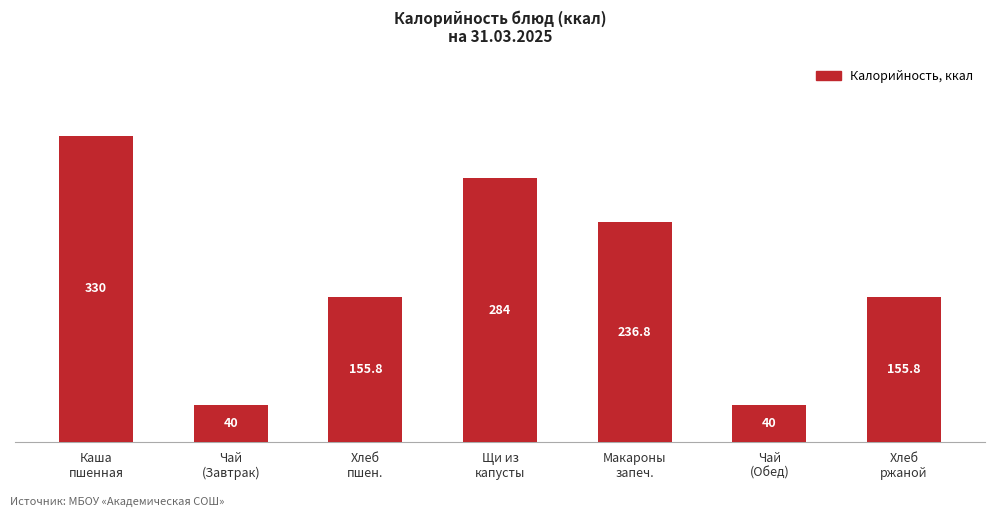

What is the maximum value shown in the chart?

330.0